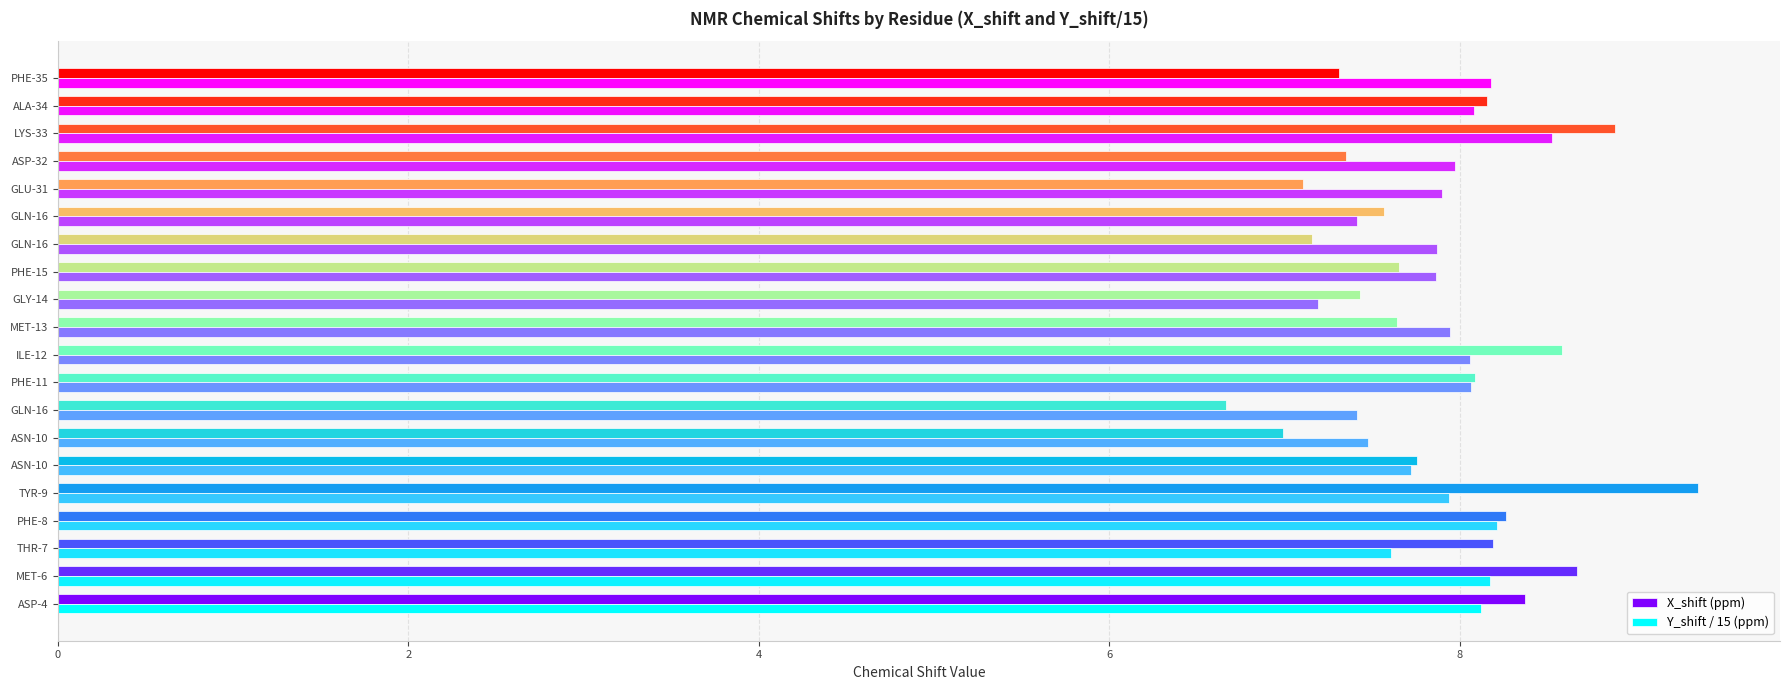

What are all the series names shown in the legend?

X_shift (ppm), Y_shift / 15 (ppm)